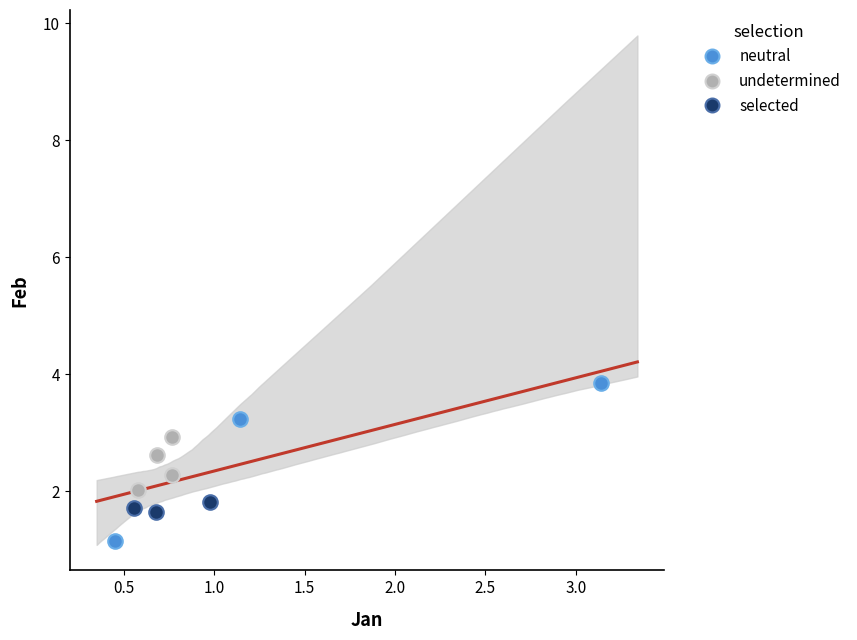

Which series has the largest Y range (max minus min)?

neutral